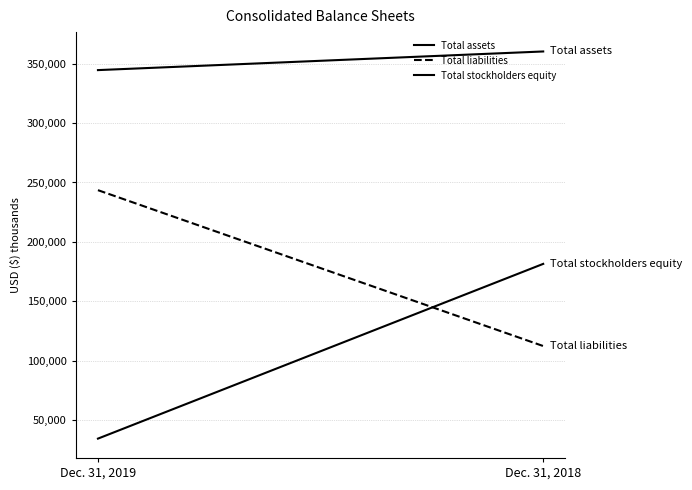

Reading left to right, extract all data points from this chart.

Total assets: Dec. 31, 2019=344509	Dec. 31, 2018=360185
Total liabilities: Dec. 31, 2019=243535	Dec. 31, 2018=112428
Total stockholders equity: Dec. 31, 2019=34564	Dec. 31, 2018=181531